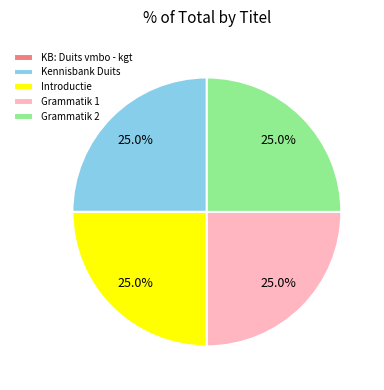

Is it true that Grammatik 2 is 25% of the pie?

True